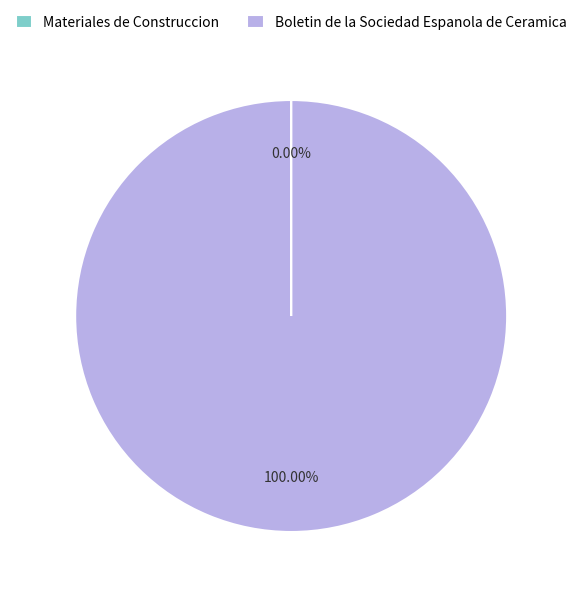

Which category has the biggest portion of the pie?

Boletin de la Sociedad Espanola de Ceramica